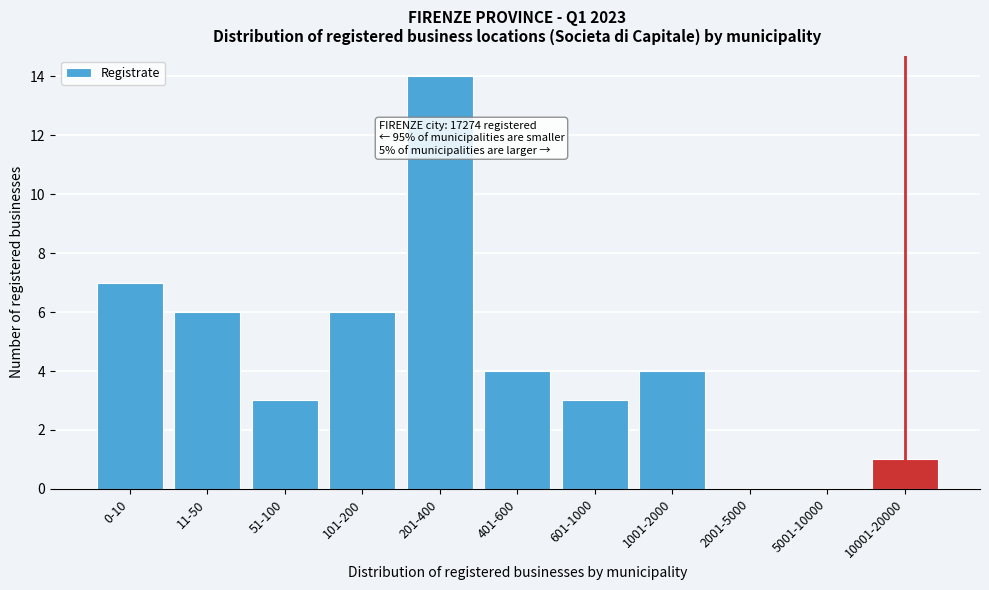

Reading left to right, what are all the values shown in this chart?

0-10=7	11-50=6	51-100=3	101-200=6	201-400=14	401-600=4	601-1000=3	1001-2000=4	2001-5000=0	5001-10000=0	10001-20000=1